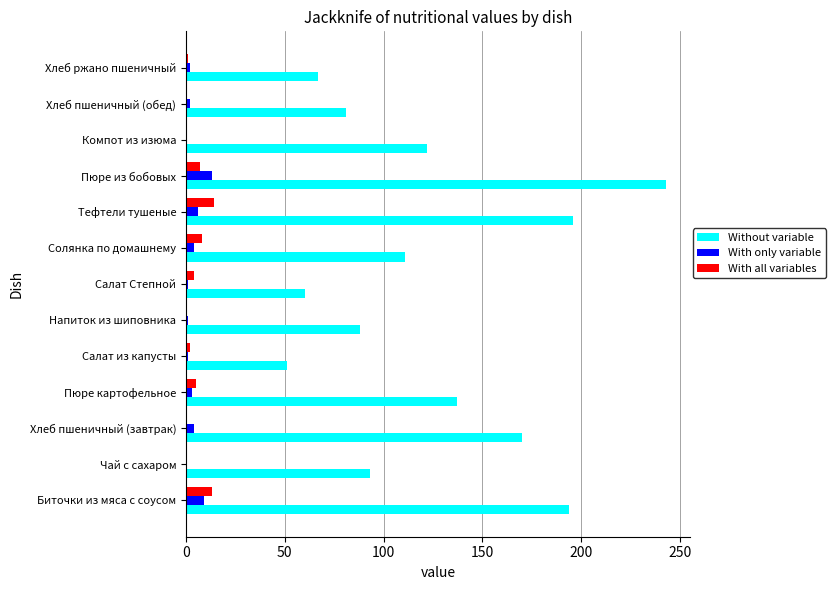

Which series has the largest range (max minus min)?

Without variable